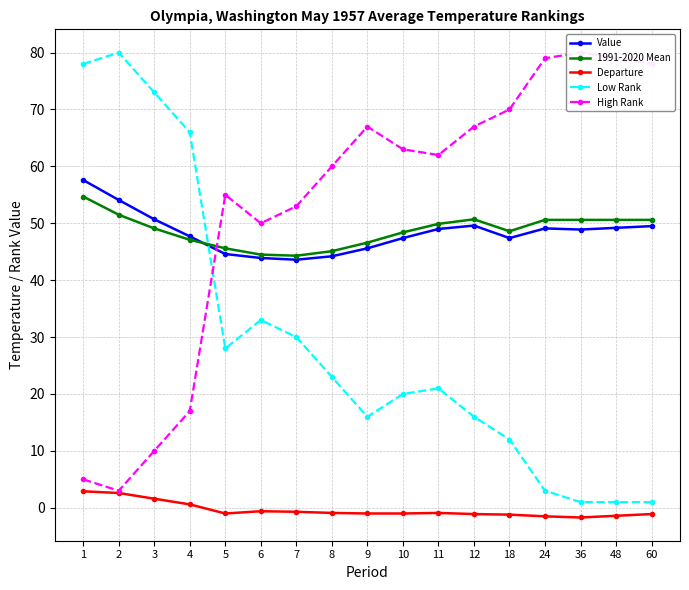

Where is the first local maximum for Departure?

6